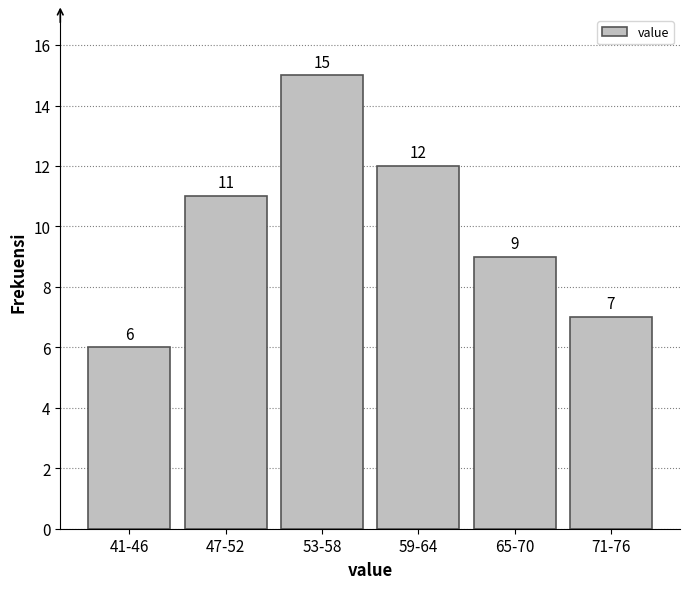

Reading left to right, what are all the values shown in this chart?

6	11	15	12	9	7